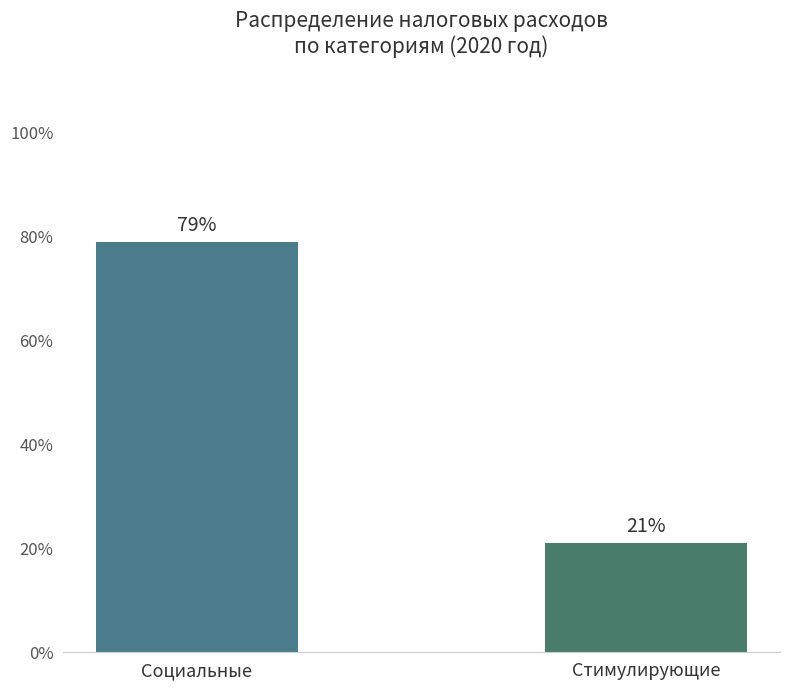

What is the value of the 1st bar from the left?

78.9